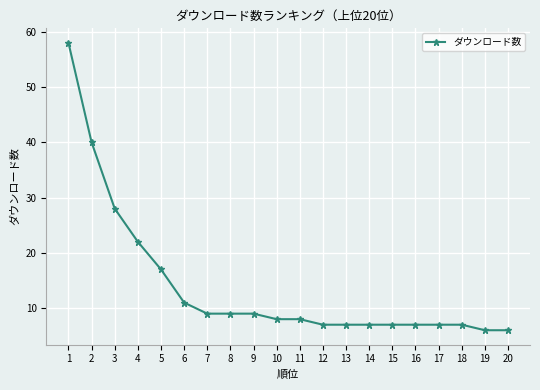

What is the change in value from 8 to 20?

-3